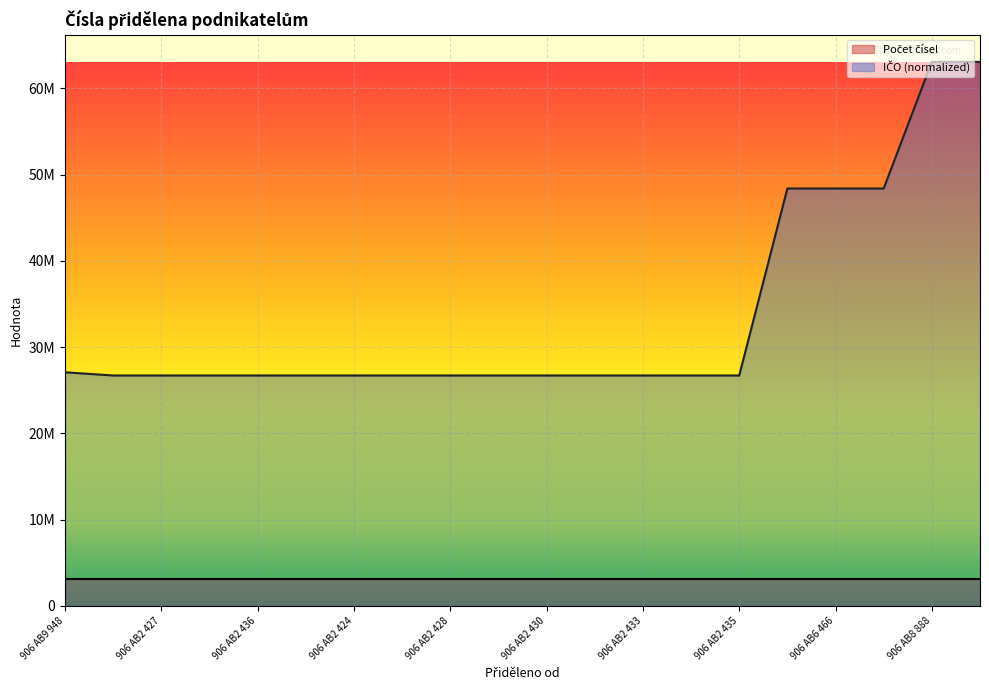

True or false: the data shows 26705036 at 906 AB2 433.

True